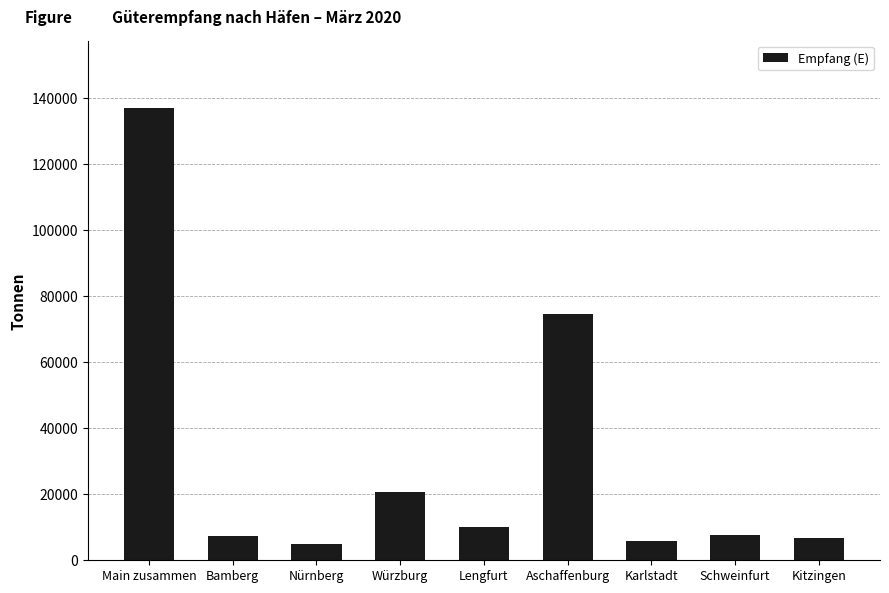

What position from the right is Lengfurt?

5